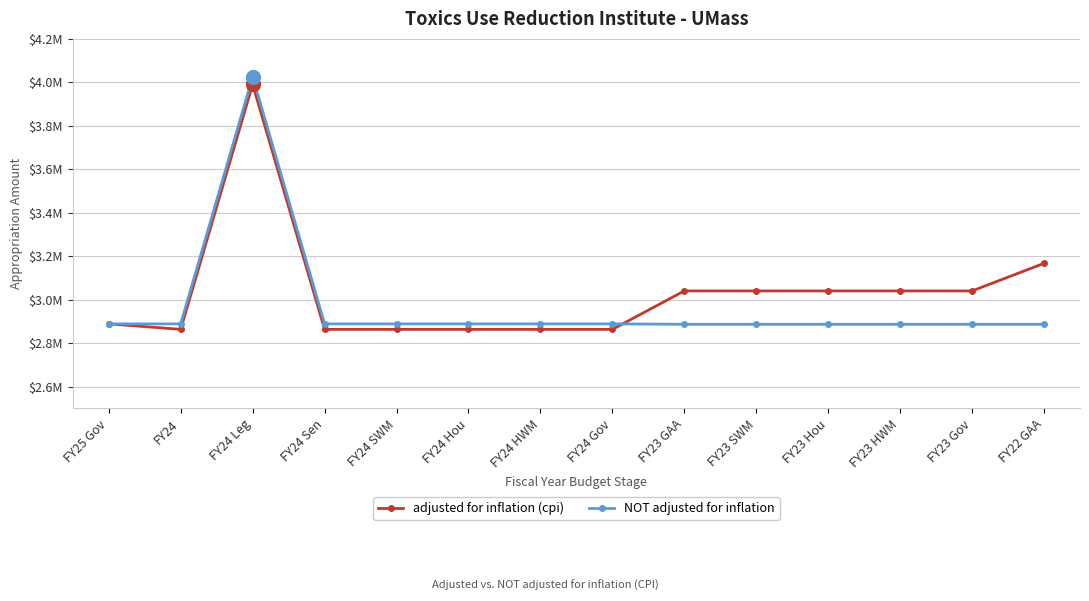

Where does the adjusted for inflation (cpi) series first go above 3040003?

FY24 Leg